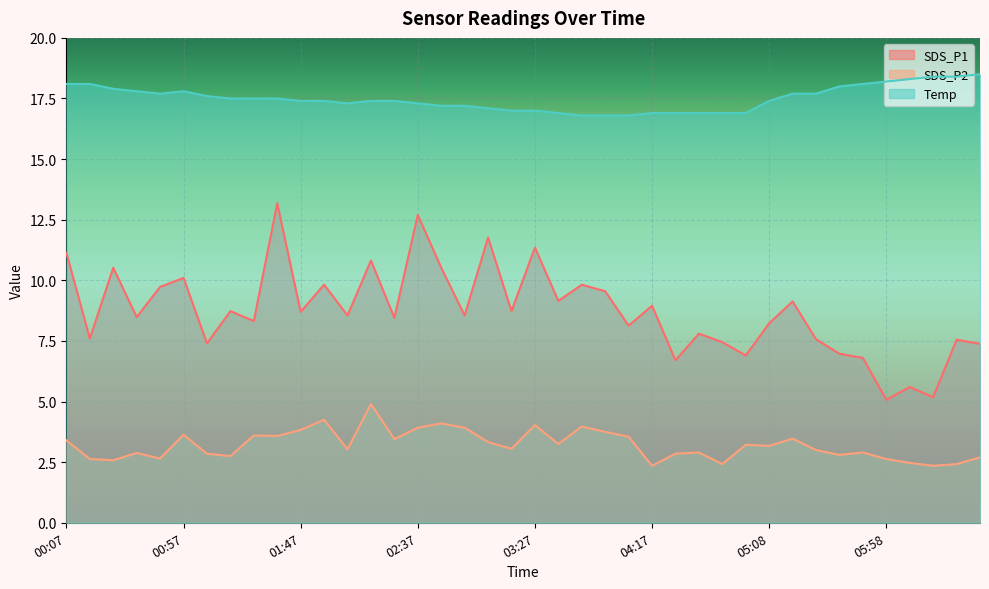

True or false: SDS_P2 has more than 1 points higher than both neighbors.

True